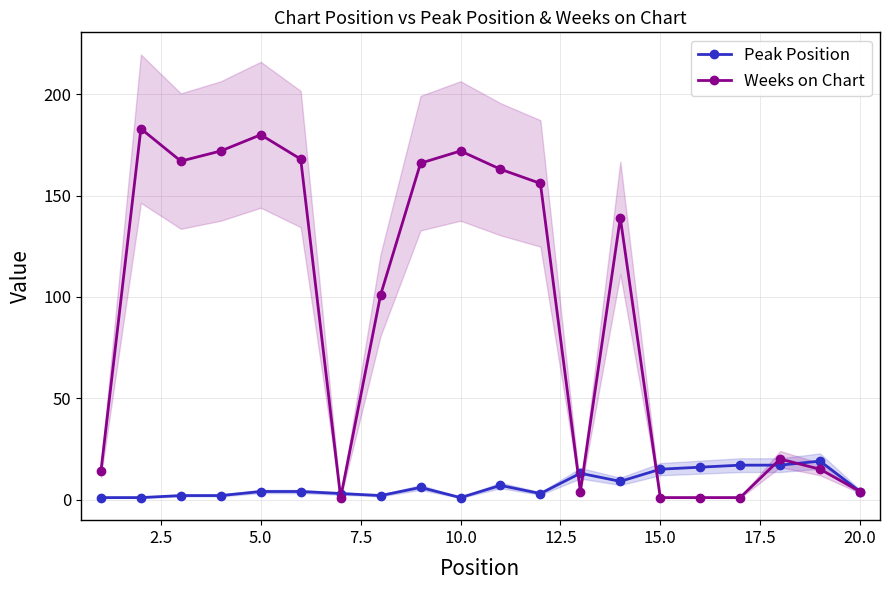

In Weeks on Chart, how many points are lower than both neighbors (excluding endpoints)?

3